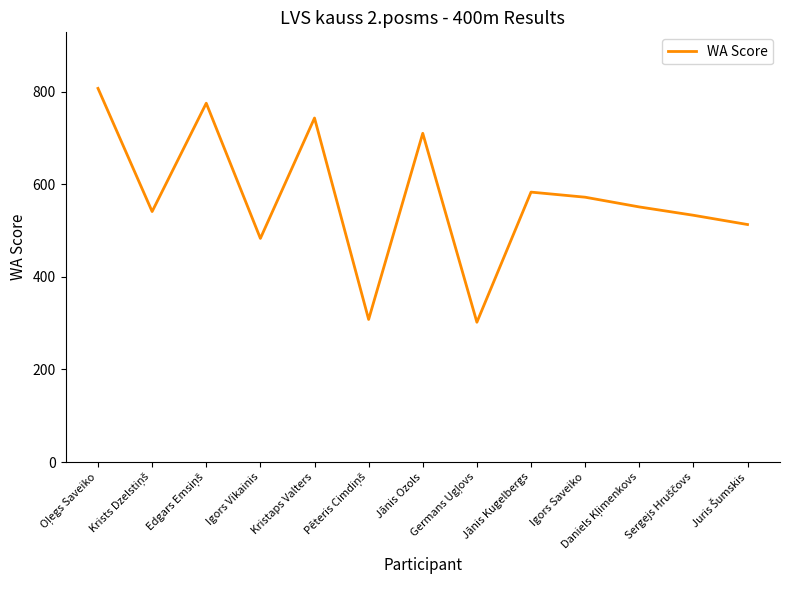

Reading right to left, what are all the values shown in this chart?

513	533	551	572	583	302	710	308	743	483	775	541	807